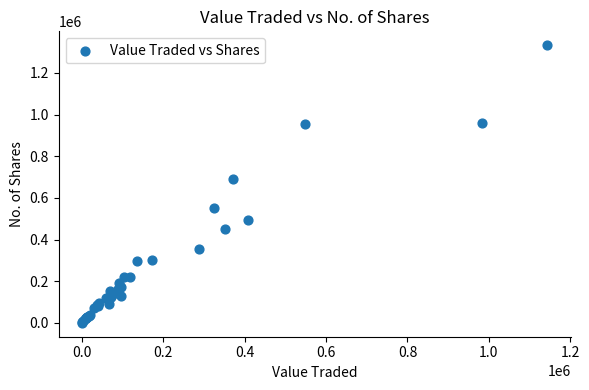

What Y value in the scatter plot is closest to 666734?

692597